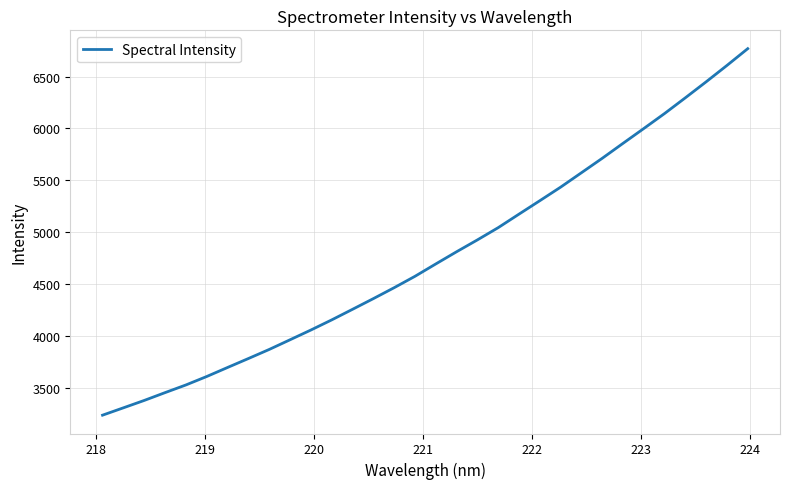

What is the difference between the maximum and minimum values?

3535.6